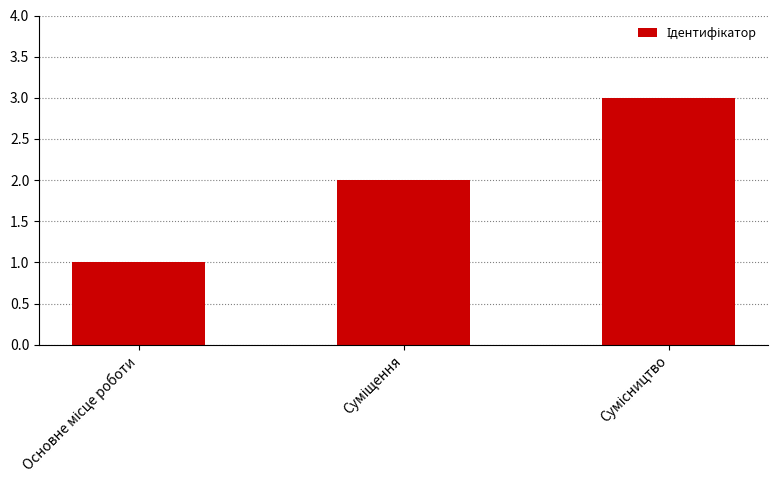

Count the values in the range 1 to 3.

3